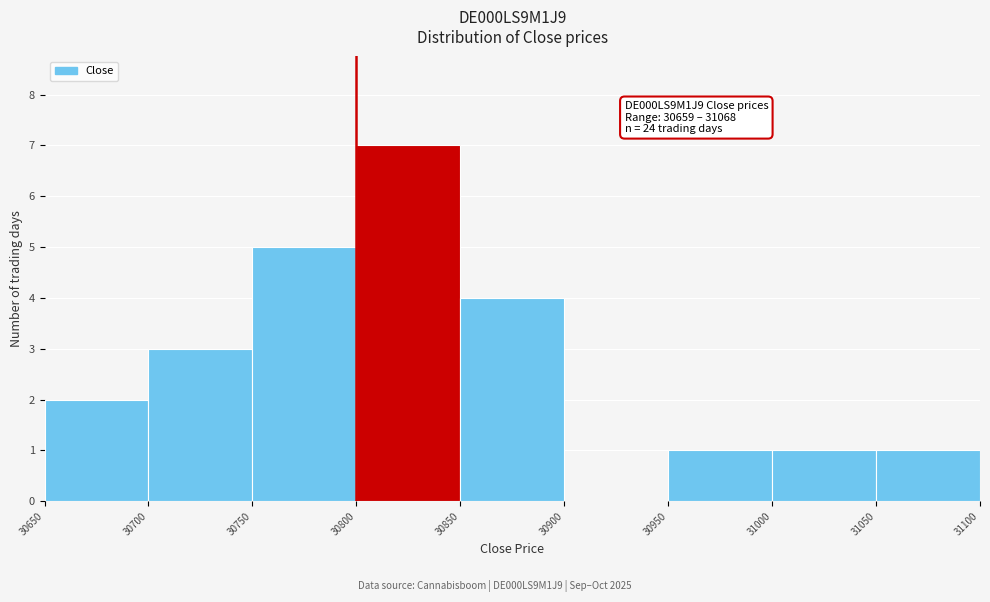

Which range on the x-axis has the tallest bar?

30800 to 30850